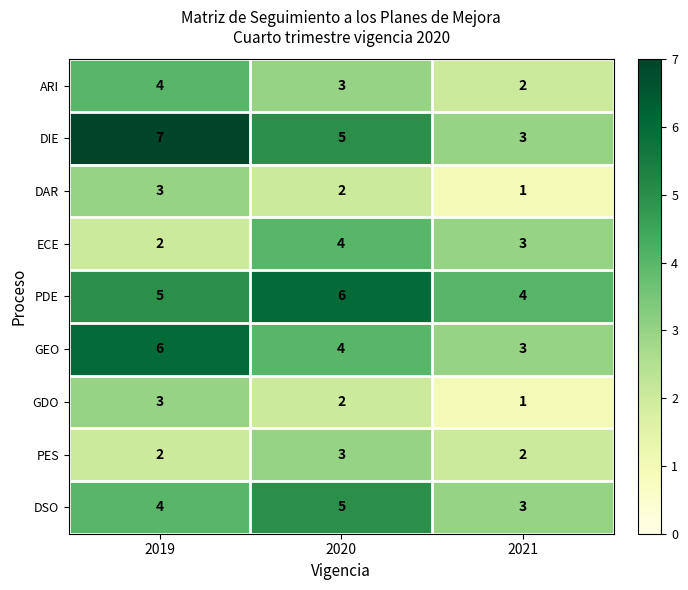

The value of DAR at 2020 is 2. True or false?

True